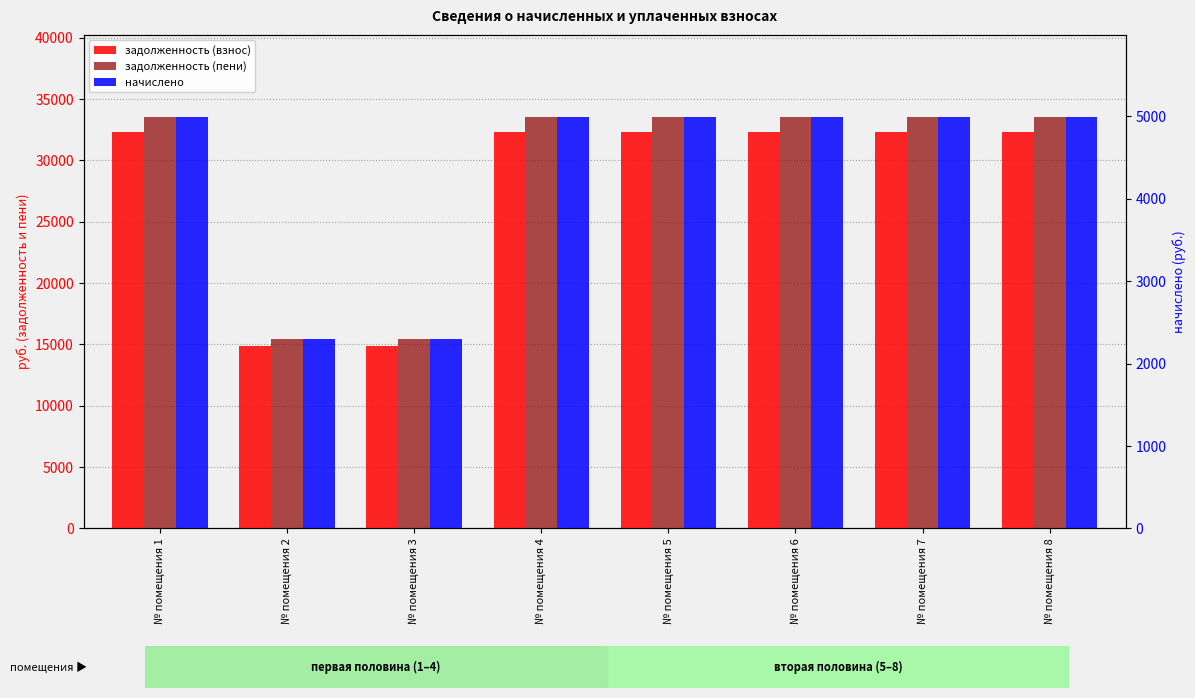

What is the value of the задолженность (взнос) bar at the 4th from the left?

32285.8